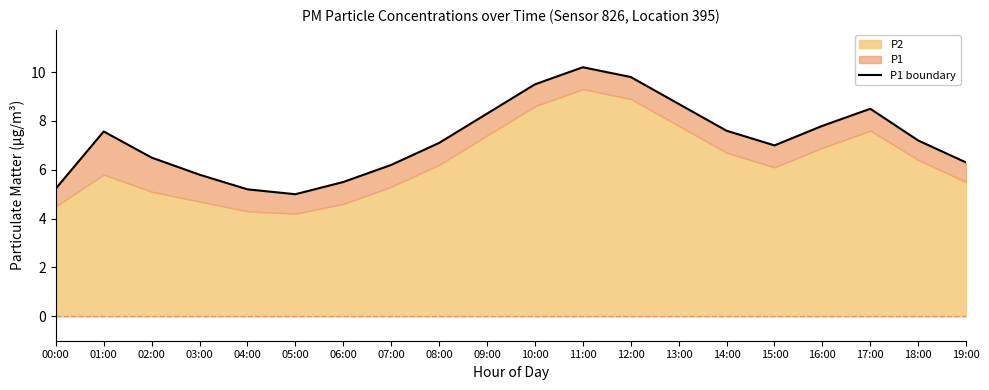

What is the sum of all values?

145.0